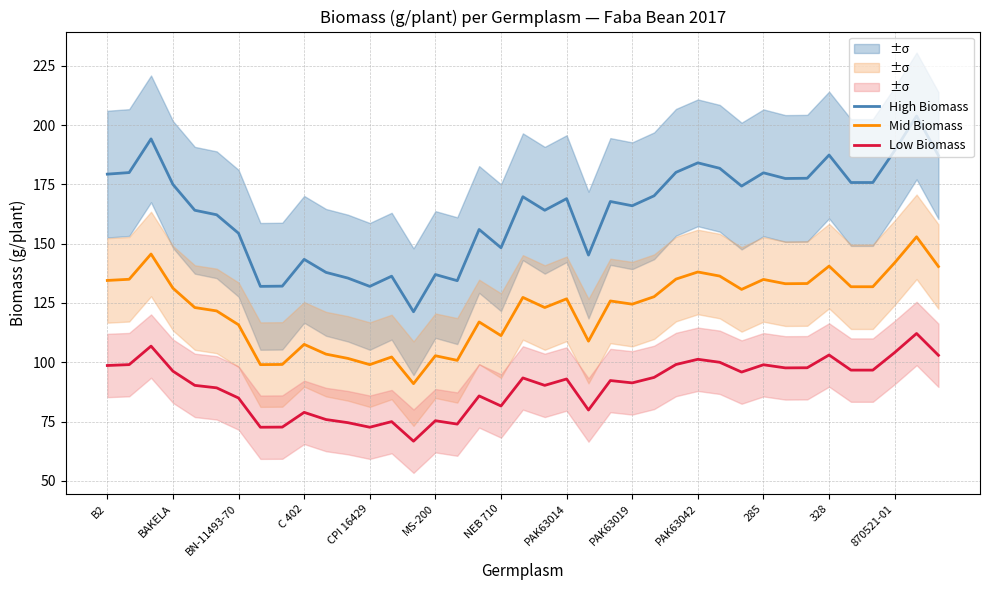

What is the highest value of the High Biomass series?

203.9